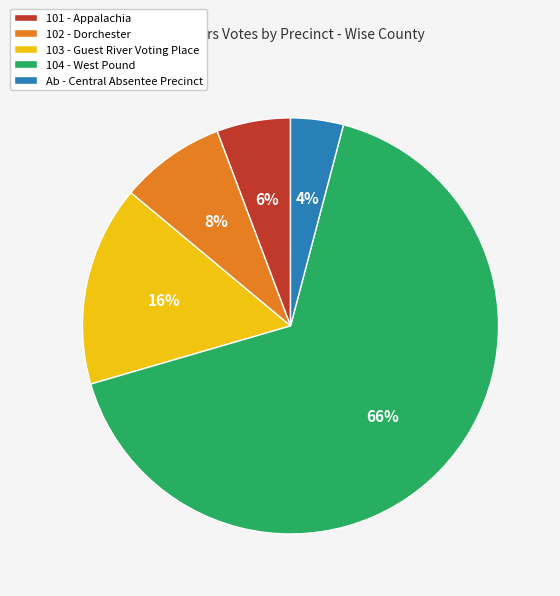

Rank the categories by value from lowest to highest.

Ab - Central Absentee Precinct, 101 - Appalachia, 102 - Dorchester, 103 - Guest River Voting Place, 104 - West Pound